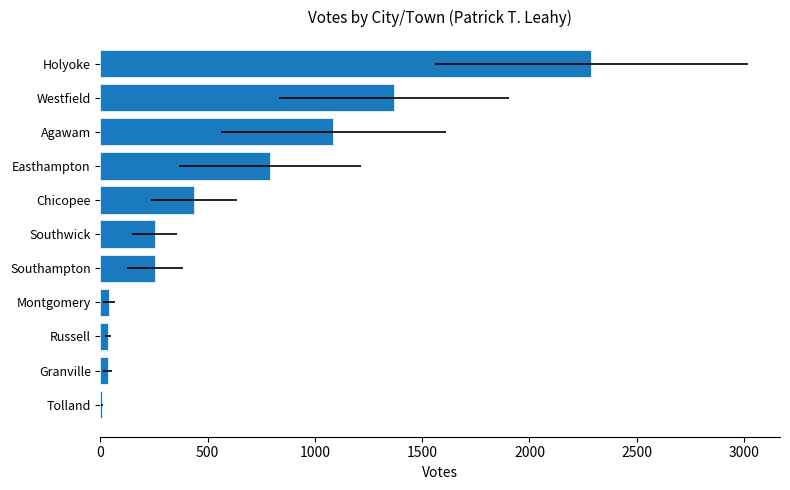

Is it true that the value at Westfield is 1367?

True